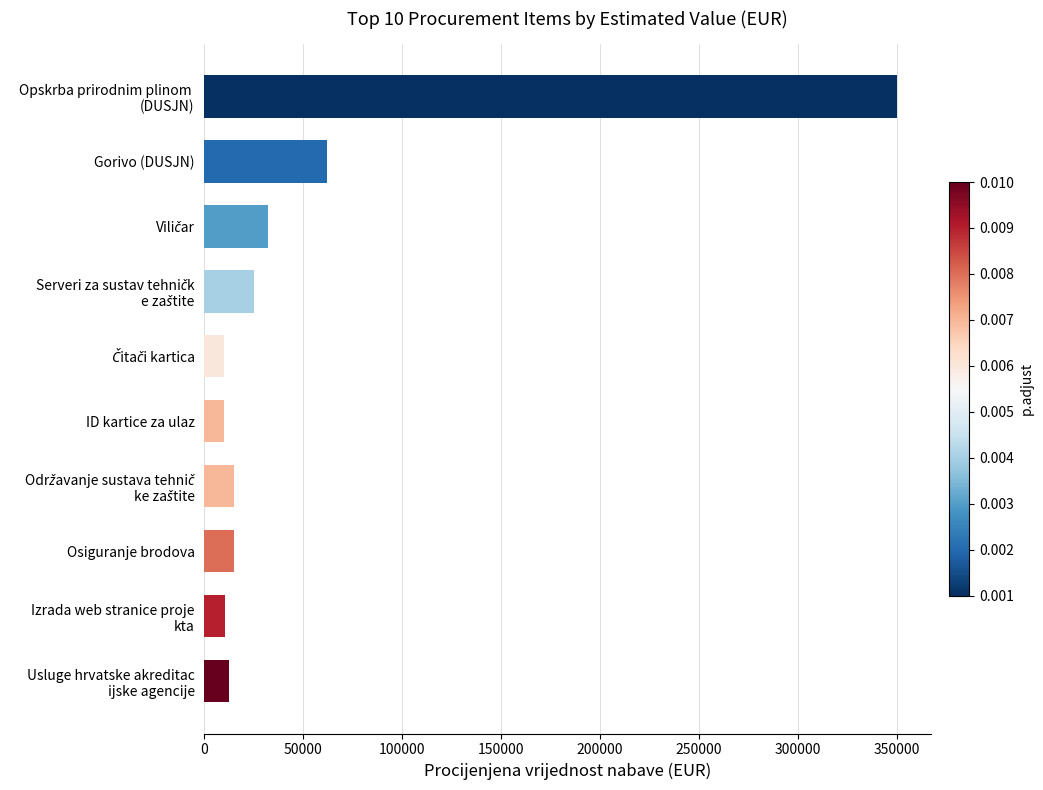

Count the number of categories in the chart.

10